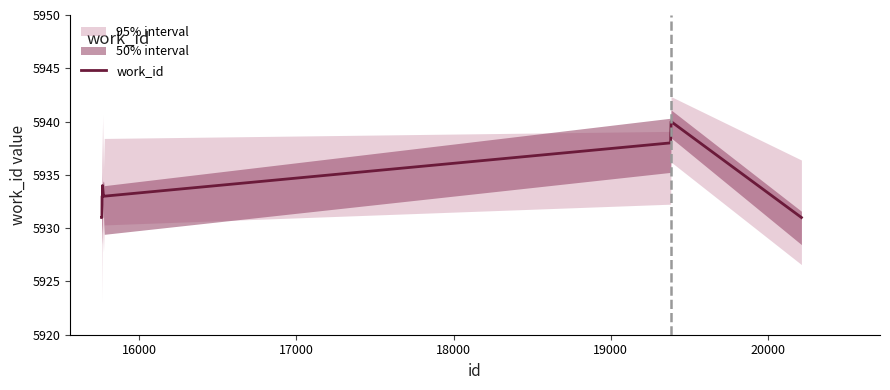

What is the highest value of the work_id series?

5940